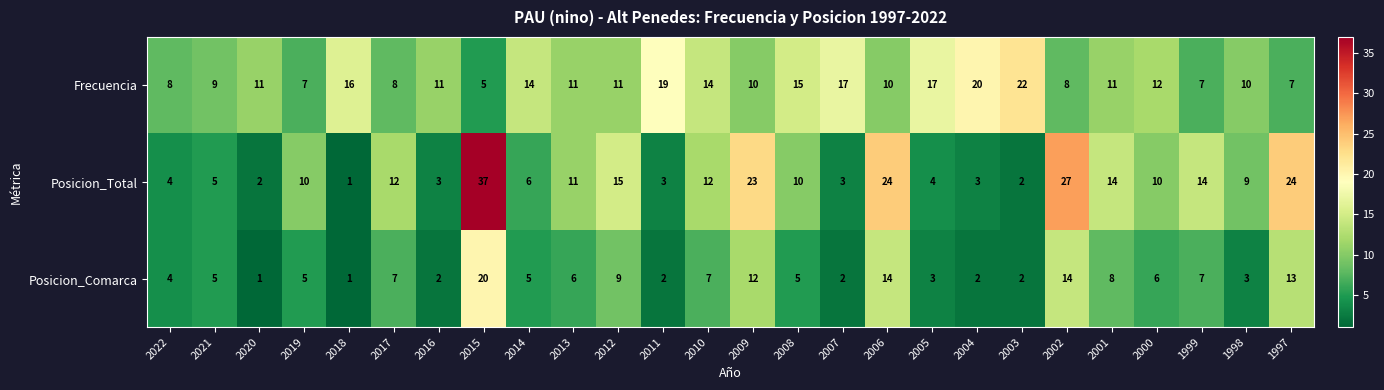

At which category does the chart reach its peak across all series?

2015